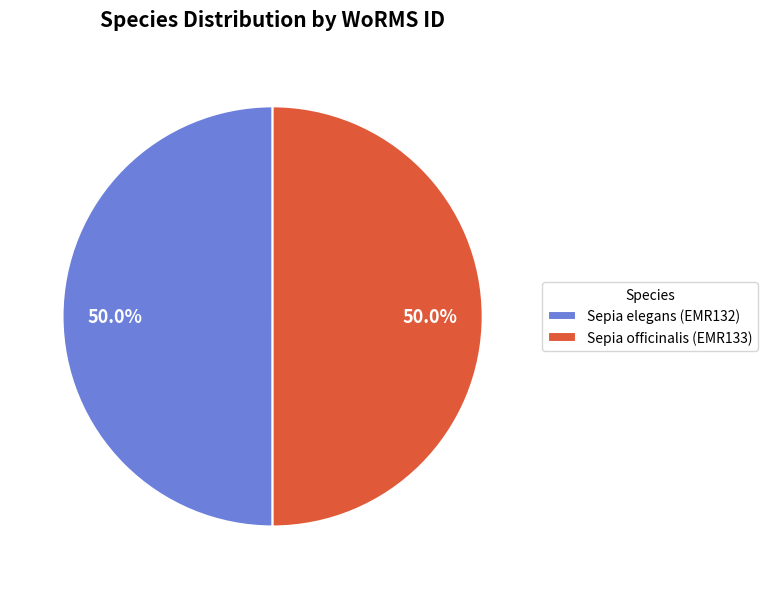

To the nearest percent, what is the average slice percentage?

50%